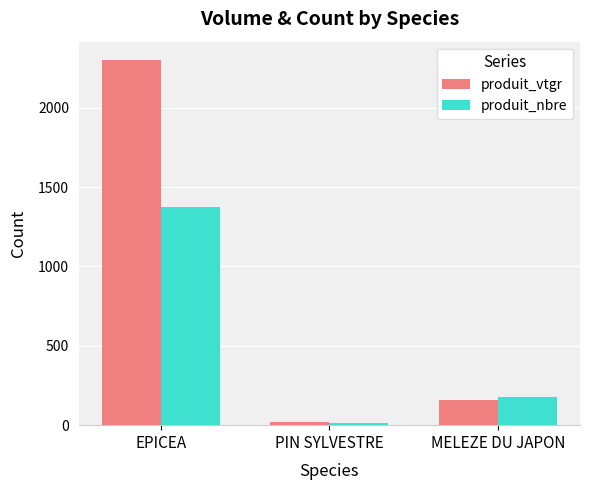

What is the difference between the produit_nbre values at MELEZE DU JAPON and PIN SYLVESTRE?

163.0